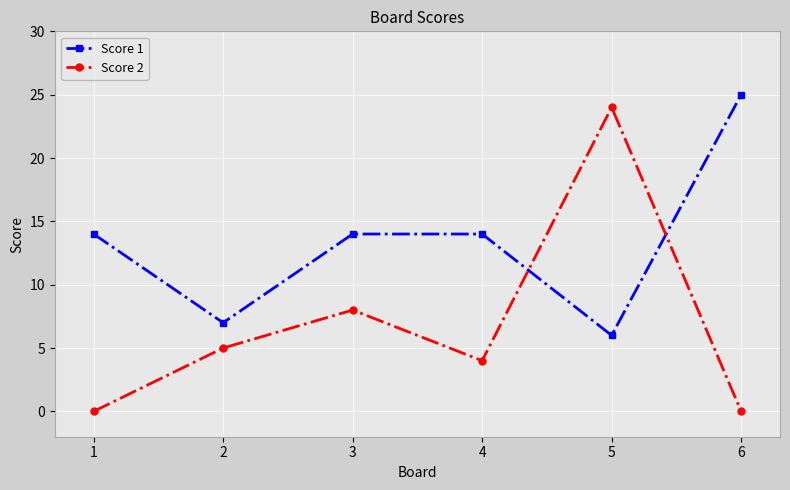

Is the value of Score 2 at 2 greater than the value of Score 1 at 2?

No